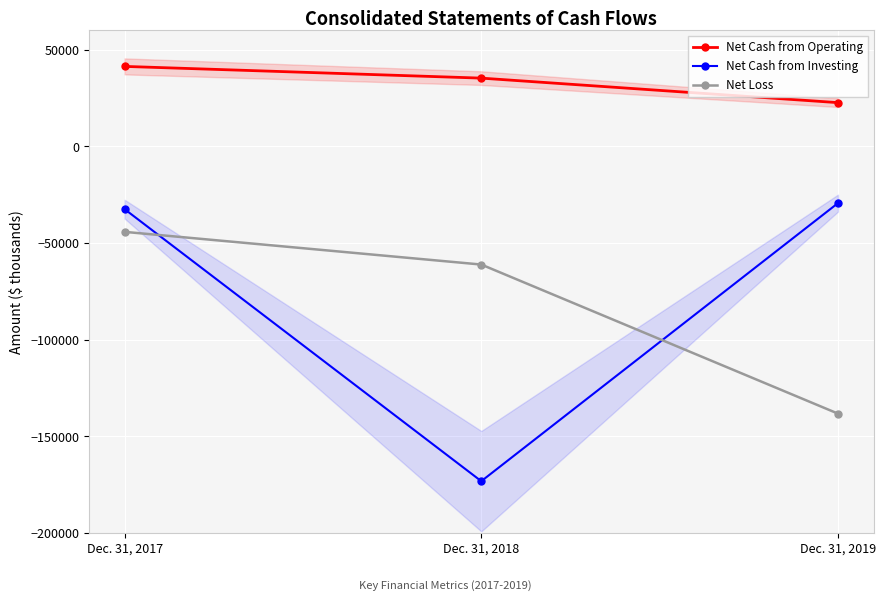

What is the highest value of the Net Cash from Operating series?

41404